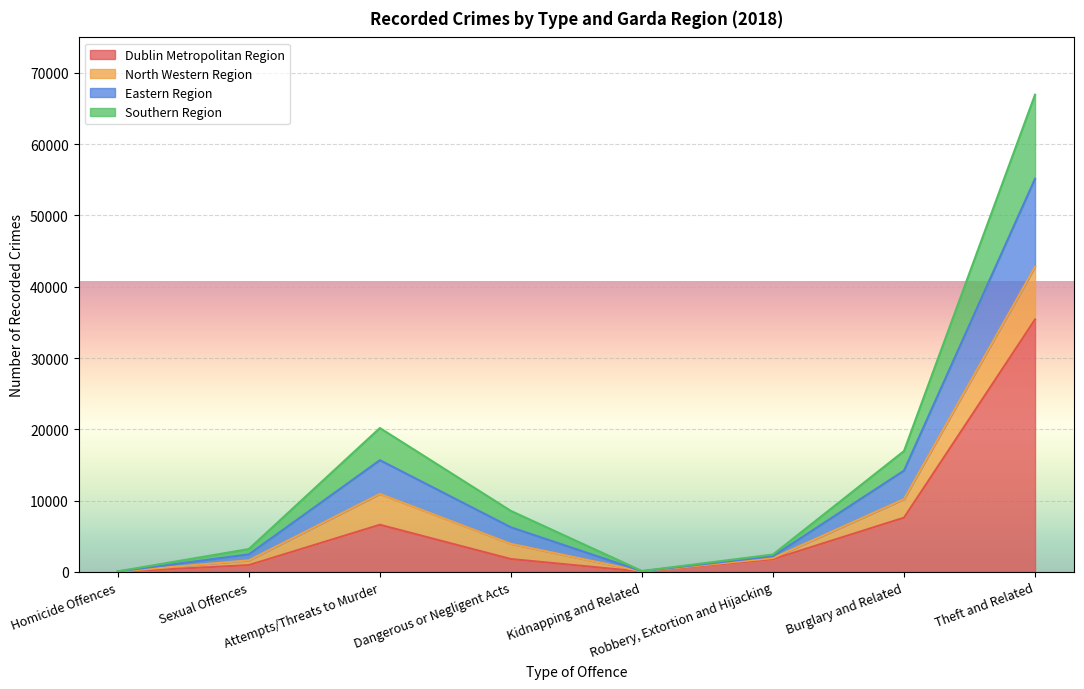

How many interior local peaks does the Eastern Region series have?

1